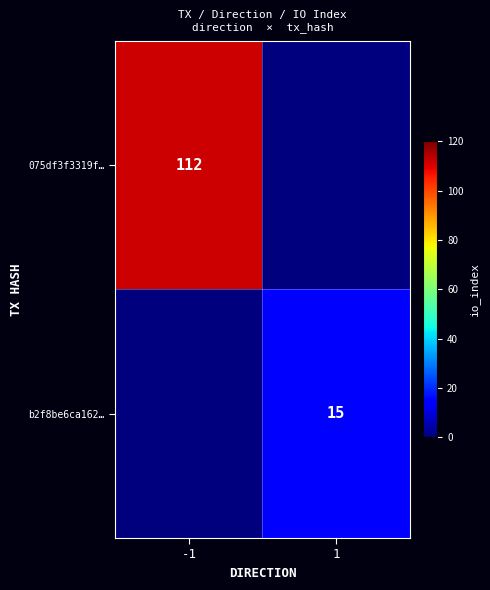

Is the value of b2f8be6ca162… at 1 greater than the value of 075df3f3319f… at -1?

No